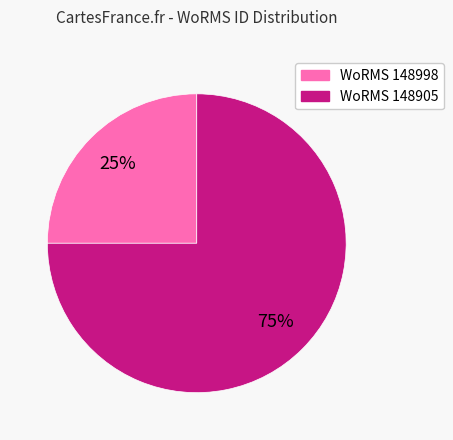

How many slices are in this pie chart?

2